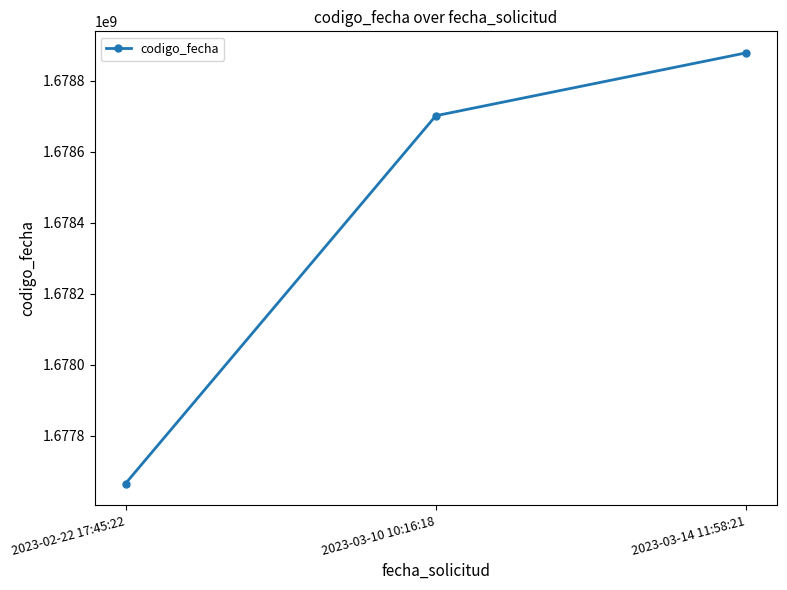

Between 2023-03-10 10:16:18 and 2023-03-14 11:58:21, which is larger?

2023-03-14 11:58:21